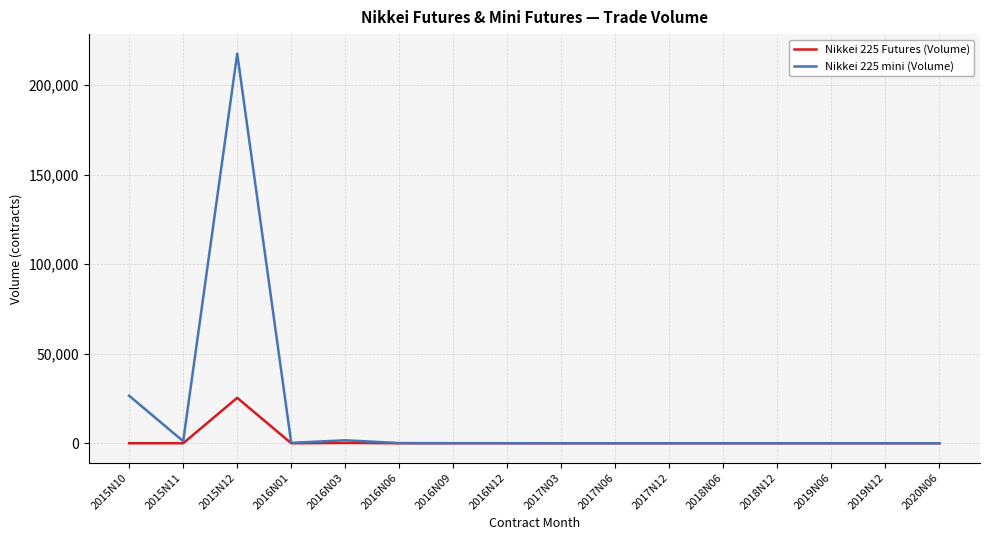

Rank the series by their average value, from highest to lowest.

Nikkei 225 mini (Volume), Nikkei 225 Futures (Volume)